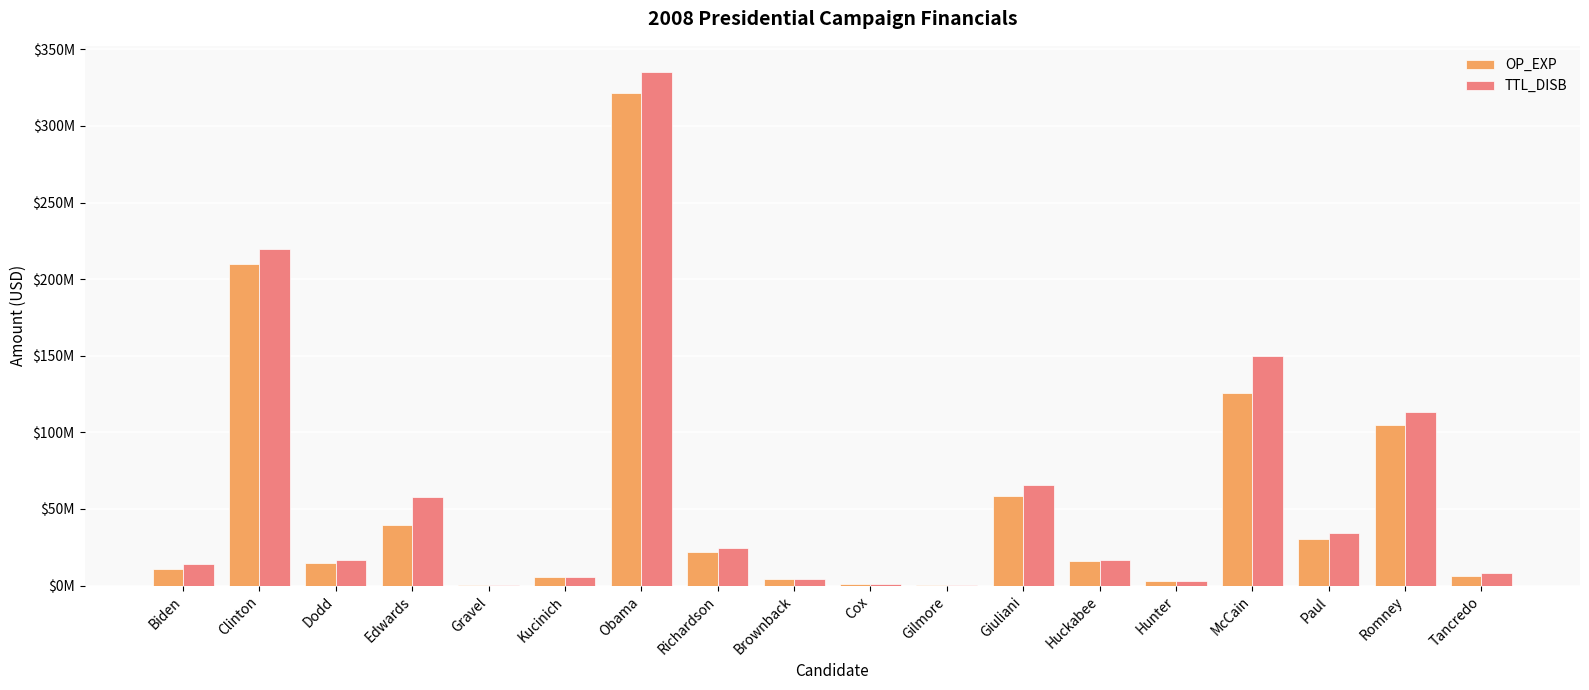

Where is OP_EXP nearest to the value 160994953?

McCain